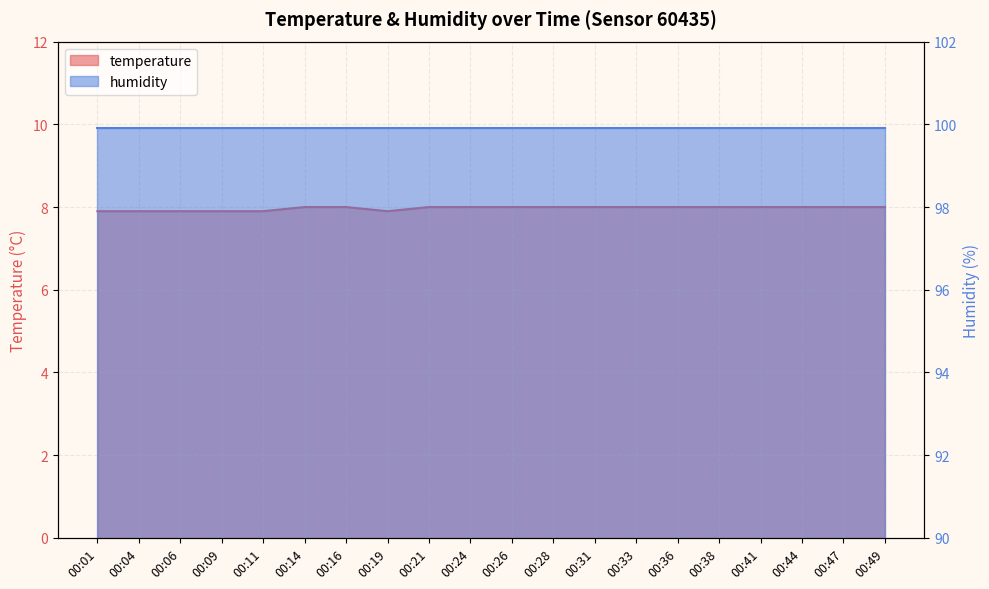

Which has a higher value, 00:06 or 00:21?

00:21